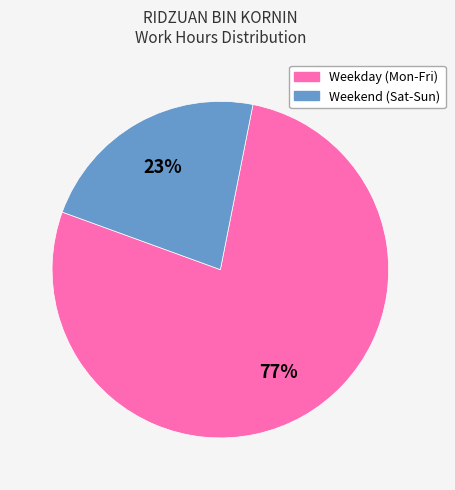

Count the number of slices in the pie.

2